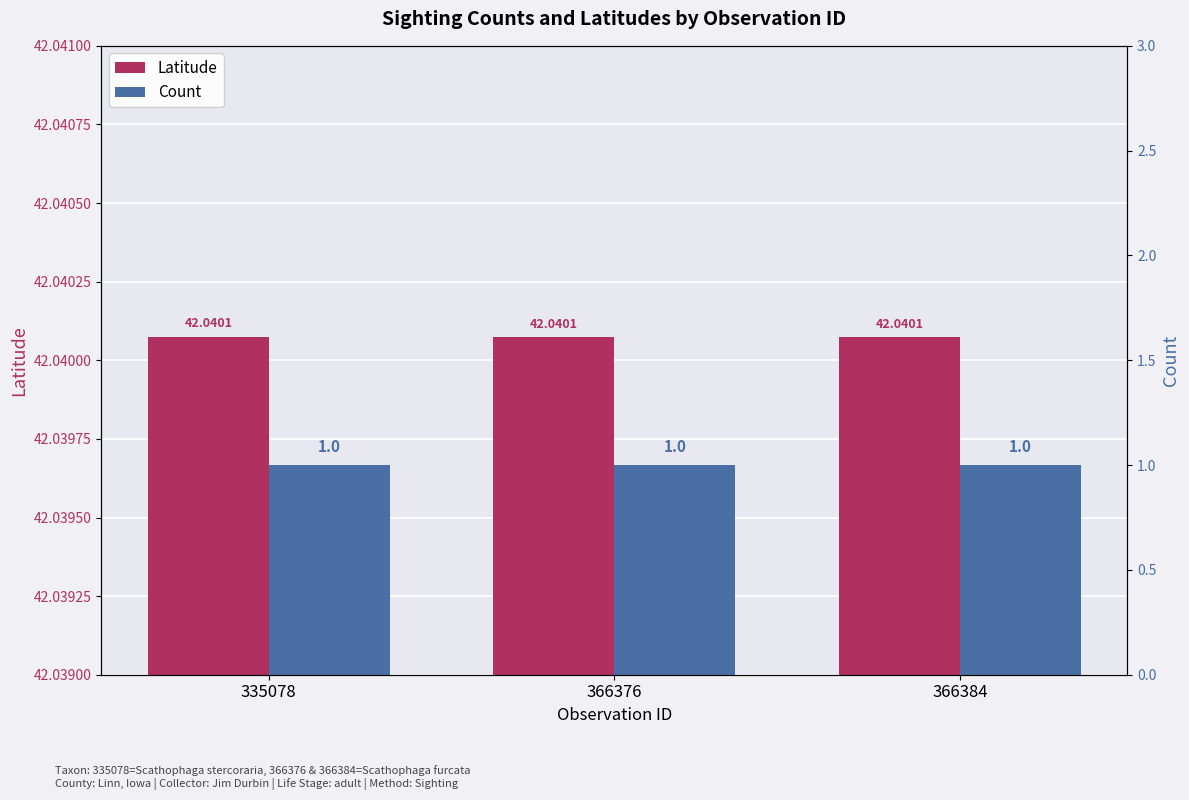

The value of Latitude at 335078 is 17.6. True or false?

False